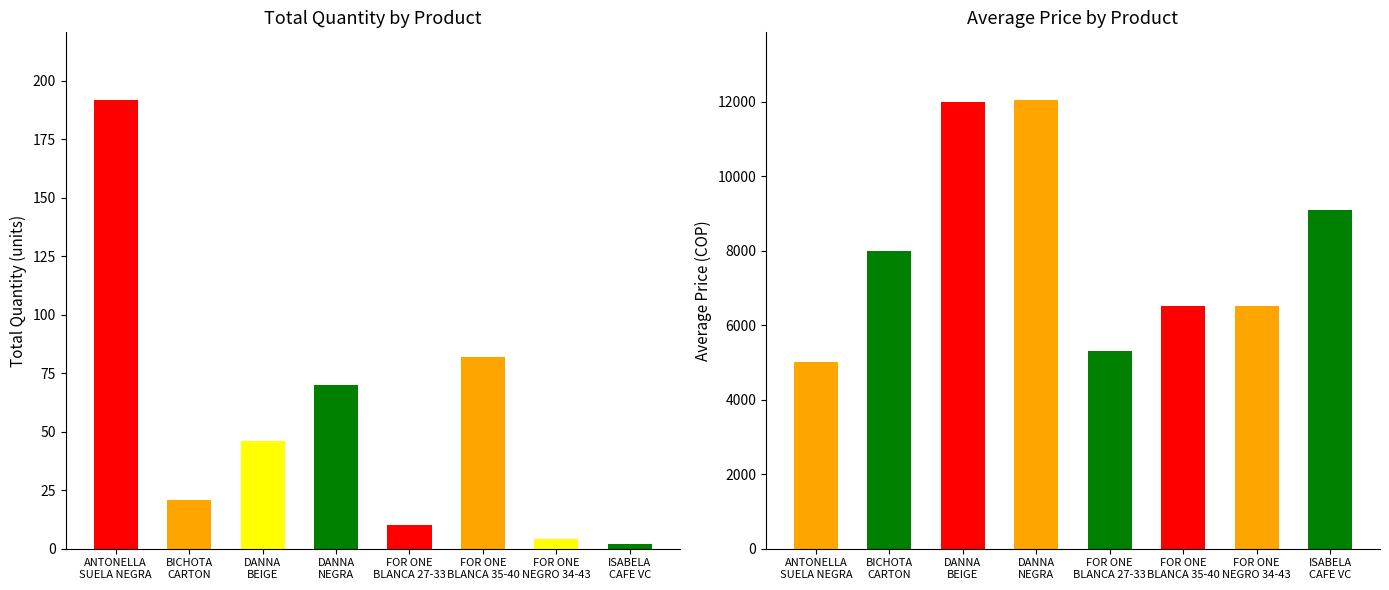

Reading left to right, transcribe all the data shown in this chart.

Total Quantity: ANTONELLA SUELA NEGRA=192	BICHOTA CARTON=21	DANNA BEIGE=46	DANNA NEGRA=70	FOR ONE BLANCA 27-33=10	FOR ONE BLANCA 35-40=82	FOR ONE NEGRO 34-43=4	ISABELA CAFE VC=2
Avg Price: ANTONELLA SUELA NEGRA=5000	BICHOTA CARTON=8000	DANNA BEIGE=12000	DANNA NEGRA=12050	FOR ONE BLANCA 27-33=5300	FOR ONE BLANCA 35-40=6500	FOR ONE NEGRO 34-43=6500	ISABELA CAFE VC=9100